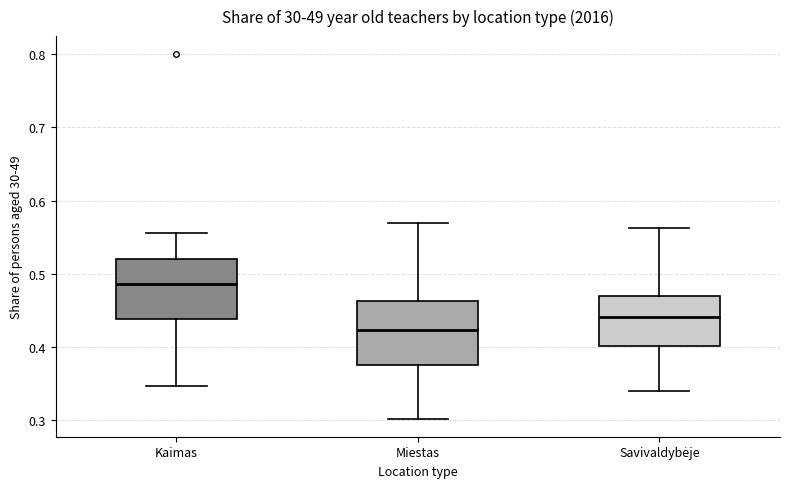

Reading left to right, transcribe this box plot: for each box, give where its median line is, the range the box spans, and where its two whiskers end, as read against the y-axis. The values are not printed on the chart, so give them approximately, as read against the axis.

Kaimas: median 0.49, box 0.44 to 0.52, whiskers 0.35 to 0.56
Miestas: median 0.42, box 0.38 to 0.46, whiskers 0.30 to 0.57
Savivaldybėje: median 0.44, box 0.40 to 0.47, whiskers 0.34 to 0.56